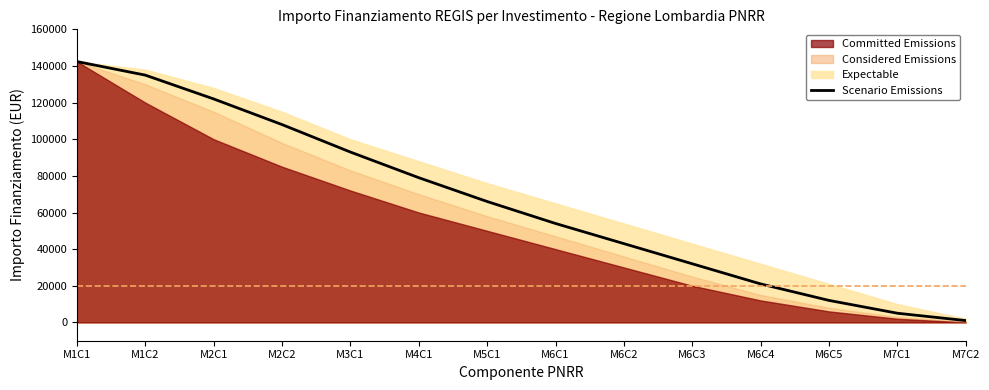

True or false: the data has more than 1 interior local peaks.

False